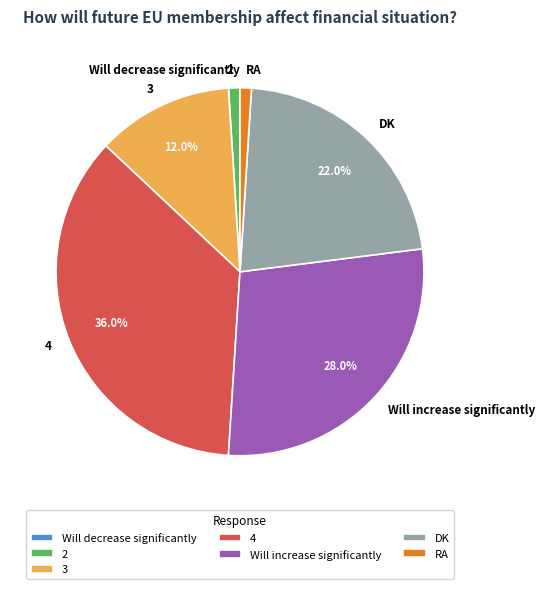

The RA slice represents 11% of the pie. True or false?

False